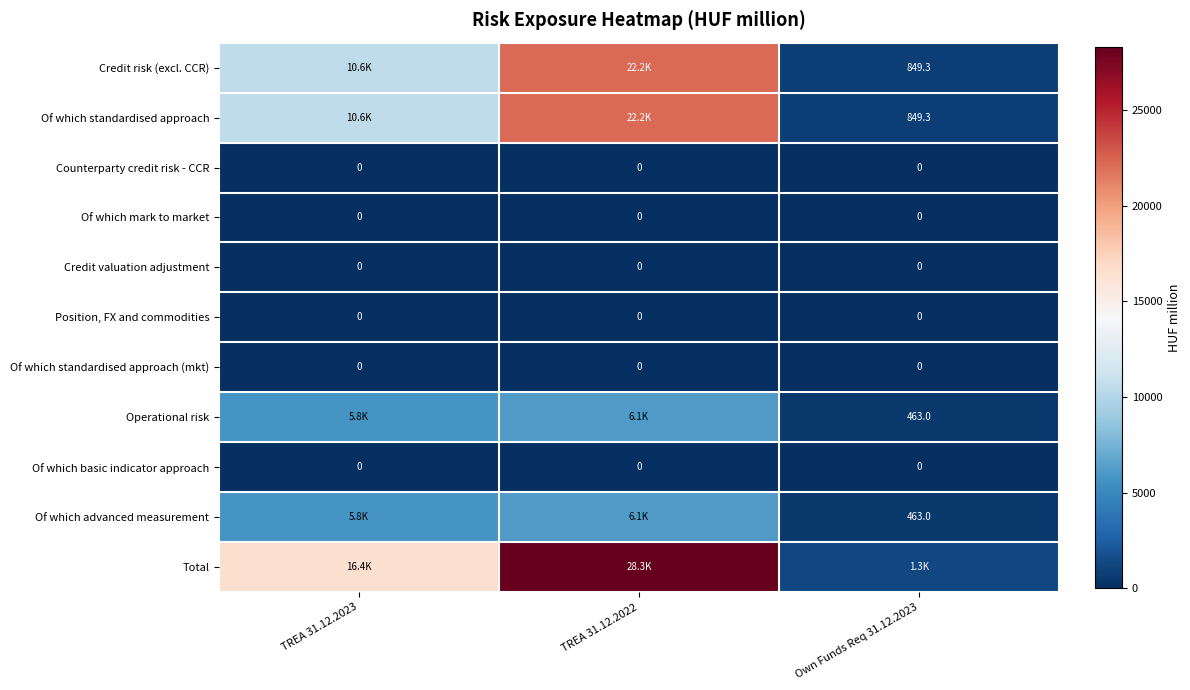

At which label is Total closest to 14813?

TREA 31.12.2023